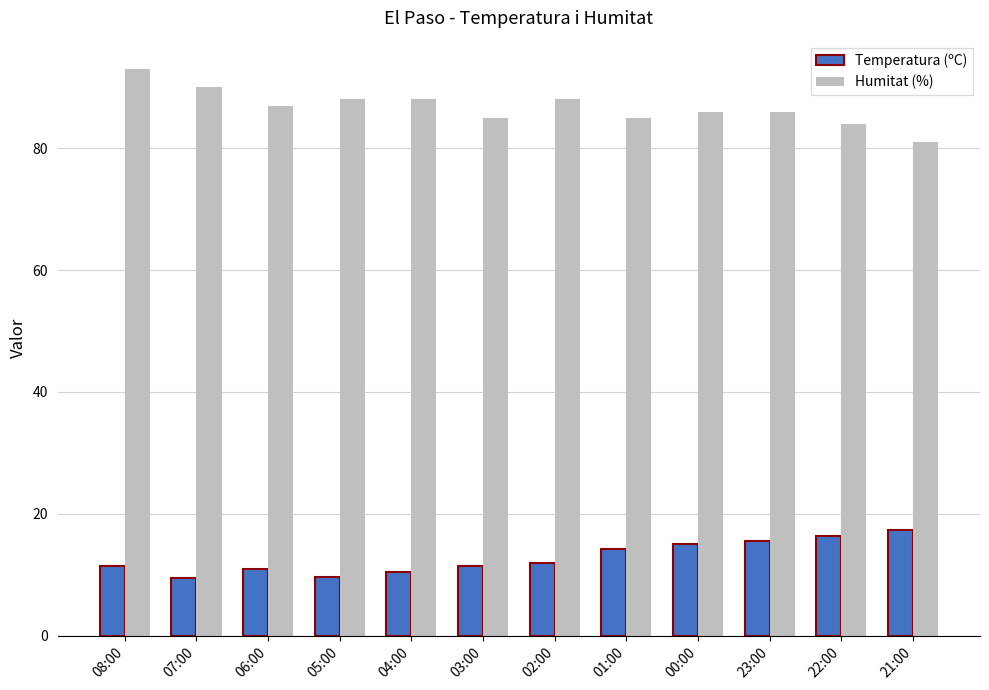

Is it true that Temperatura (ºC) equals 11.4 at 08:00?

True